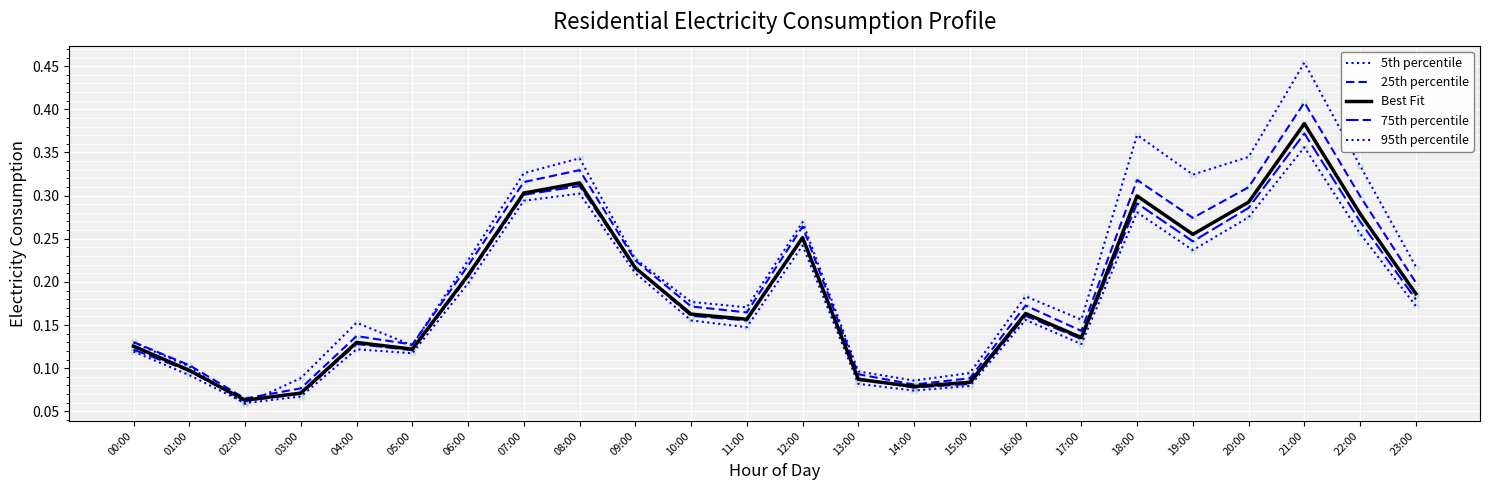

How many lines are shown in the chart?

5